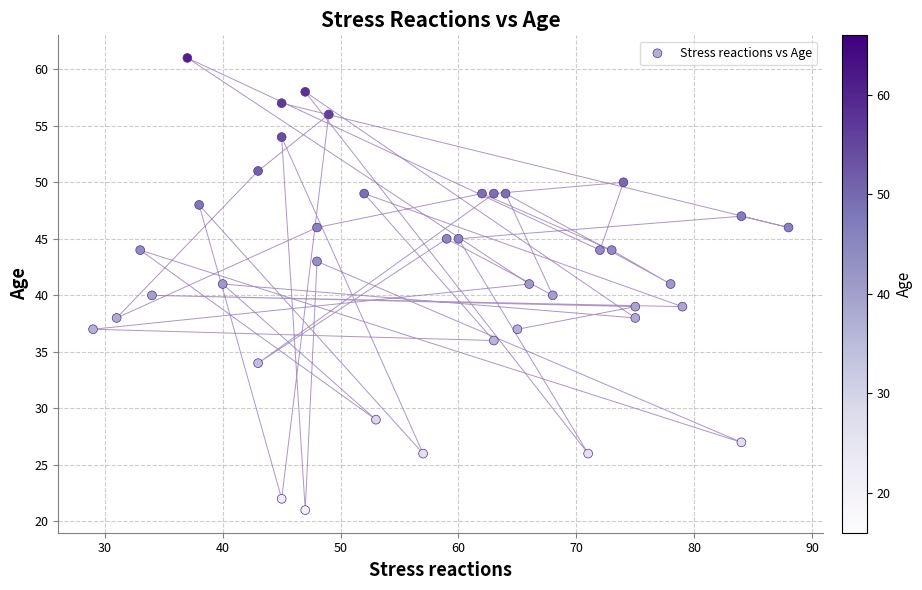

What is the range of Y values (max minus min)?

40